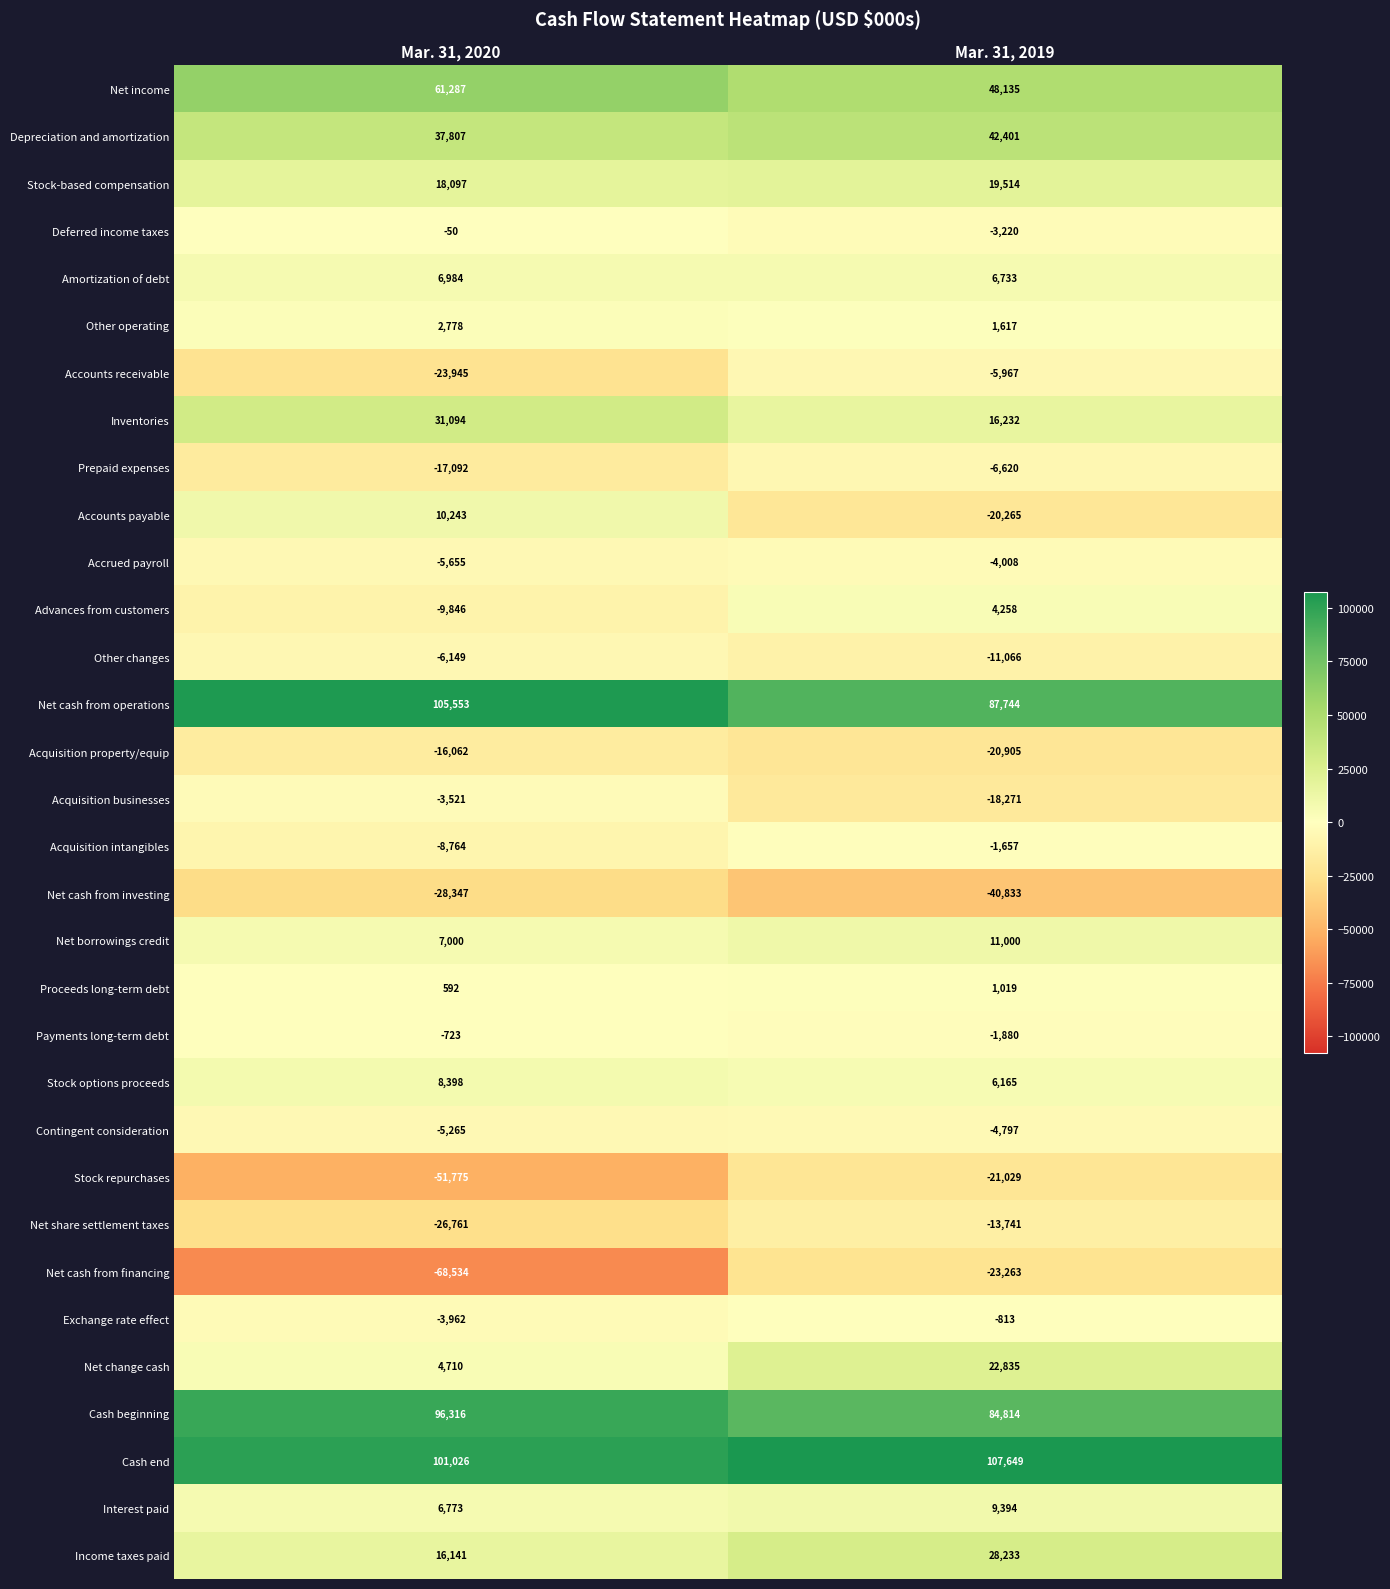

At which category is the sum across all series the highest?

Mar. 31, 2019